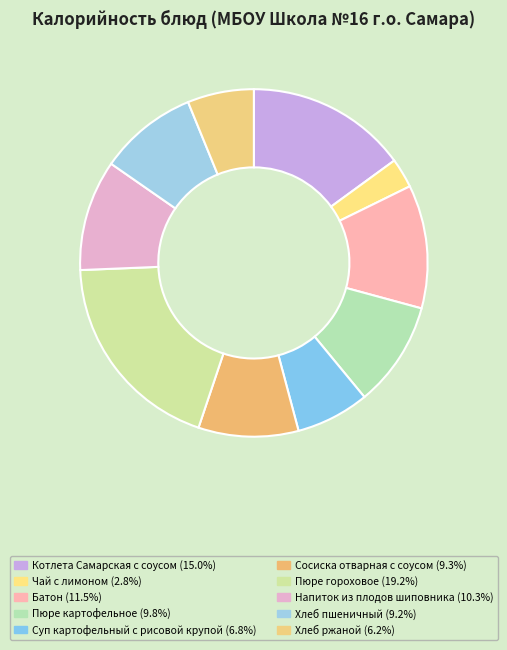

Is there a majority slice in this chart?

No